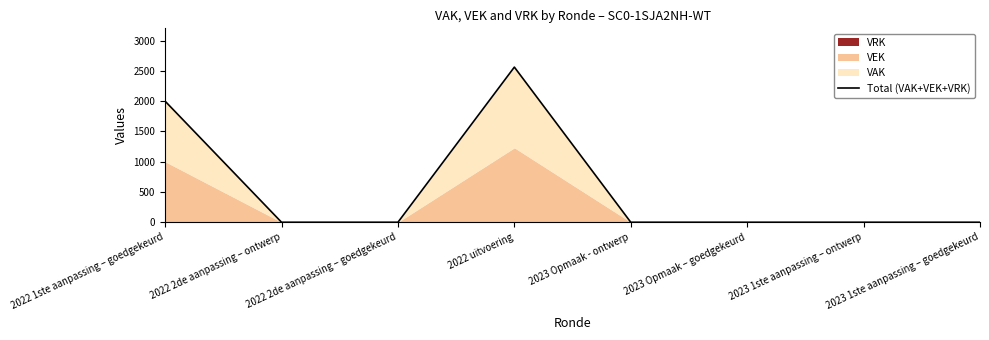

How many lines are shown in the chart?

1